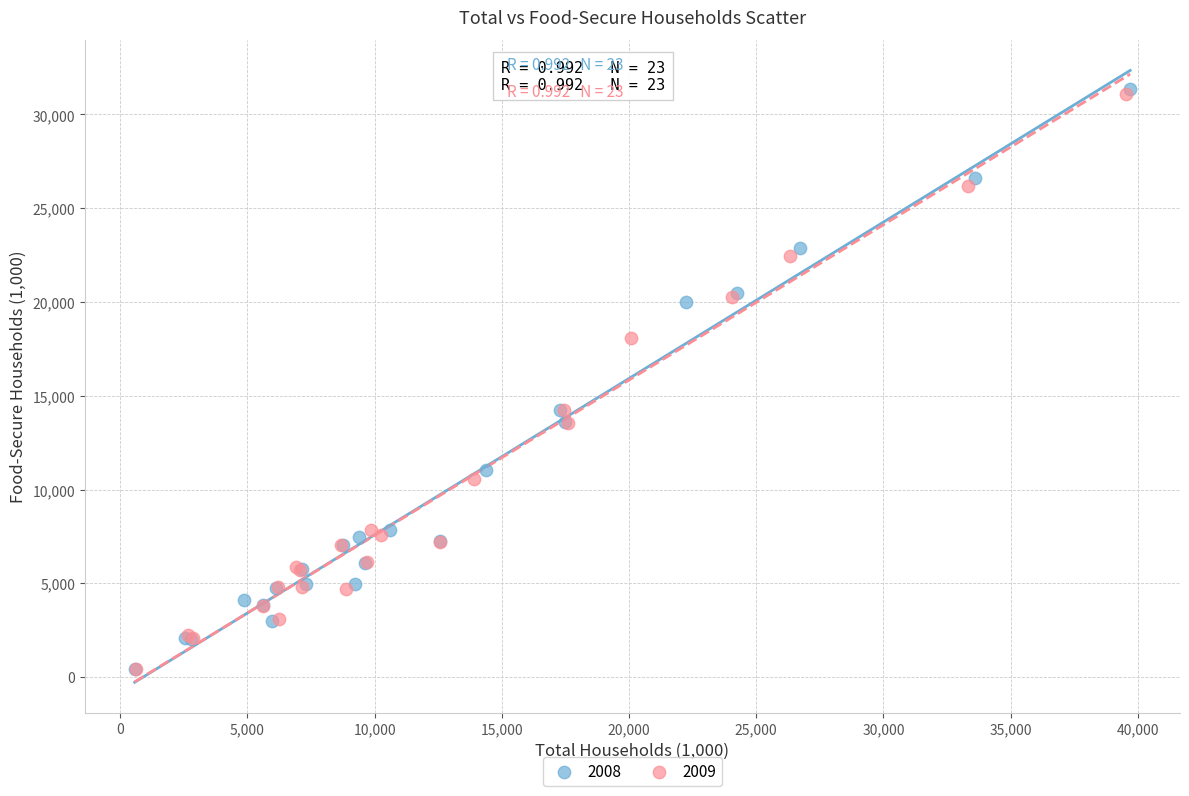

Which series has the widest spread of Y values?

2008